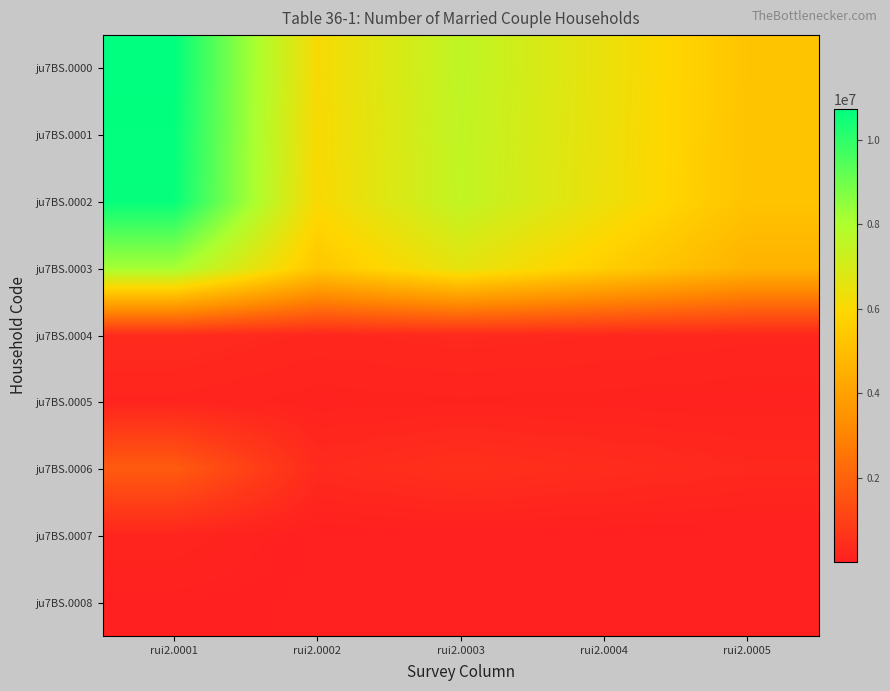

Which category has the highest value across all series?

rui2.0001